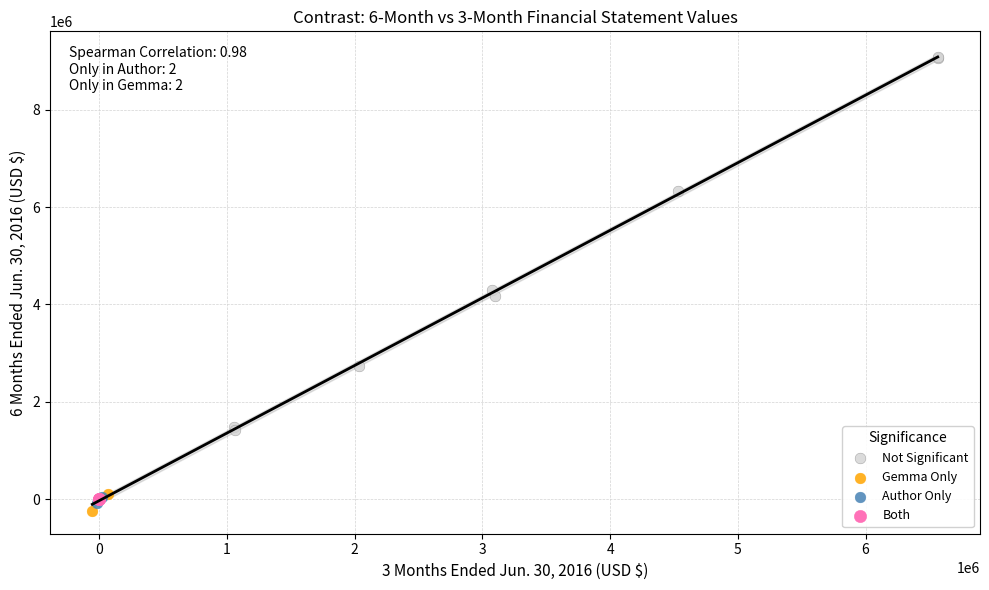

What are all the series names shown in the legend?

Not Significant, Gemma Only, Author Only, Both